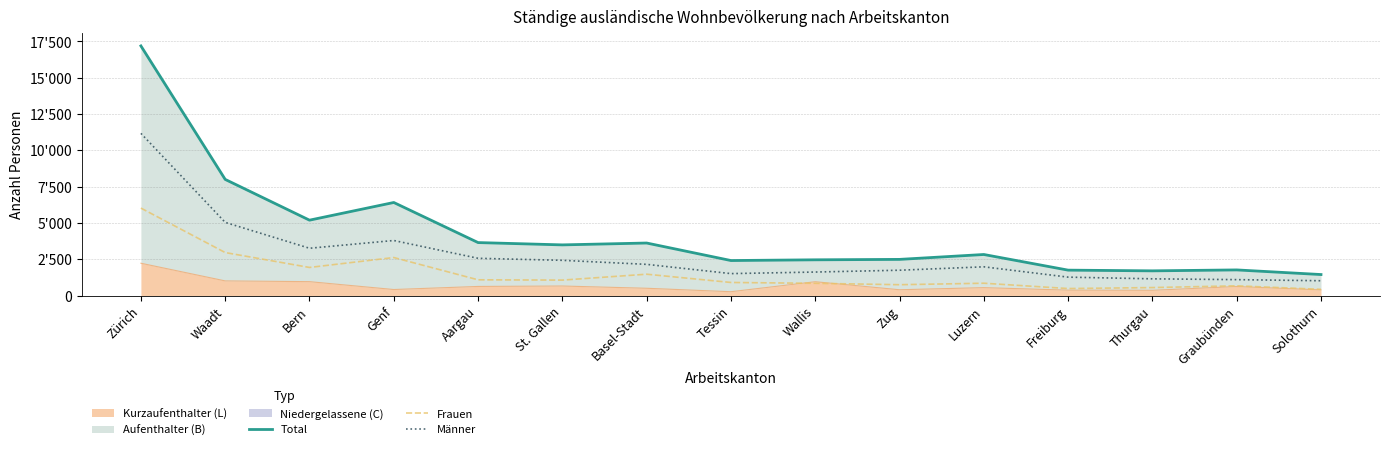

Reading left to right, what are all the values shown in this chart?

Total: 17188	7997	5190	6407	3647	3488	3616	2410	2460	2489	2826	1749	1700	1764	1446
Frauen: 6021	2960	1934	2617	1083	1063	1469	900	842	746	848	482	549	669	427
Männer: 11167	5037	3256	3790	2564	2425	2147	1510	1618	1743	1978	1267	1151	1095	1019